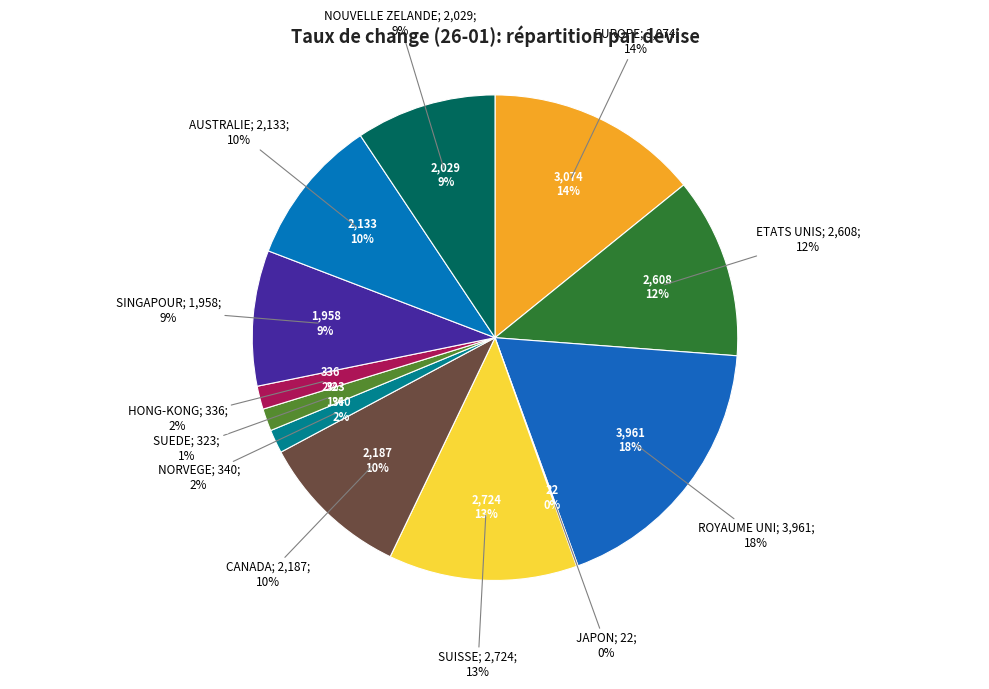

What is the smallest slice in the pie chart?

JAPON